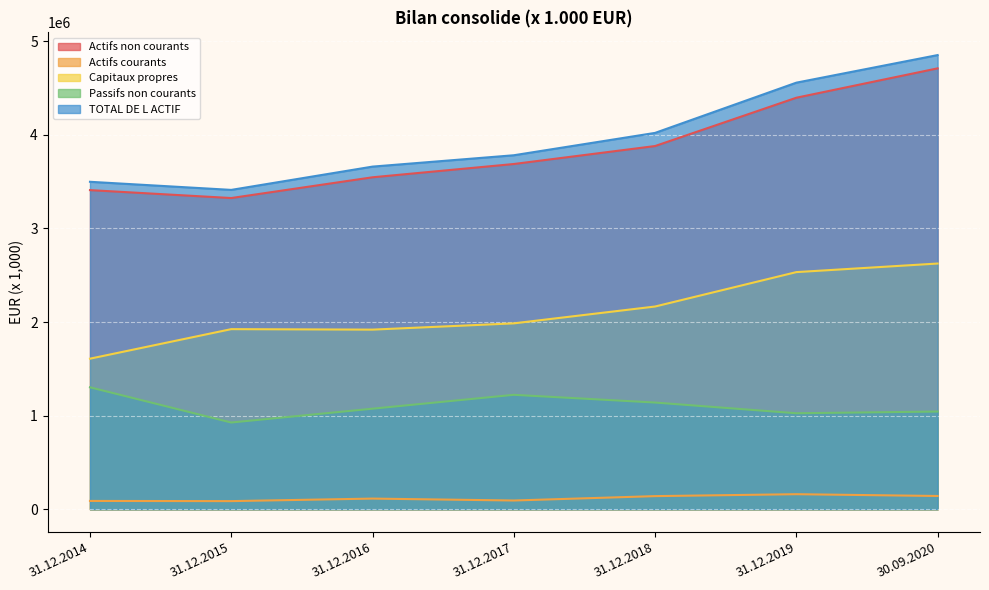

What are all the series names shown in the legend?

Actifs non courants, Actifs courants, Capitaux propres, Passifs non courants, TOTAL DE L ACTIF